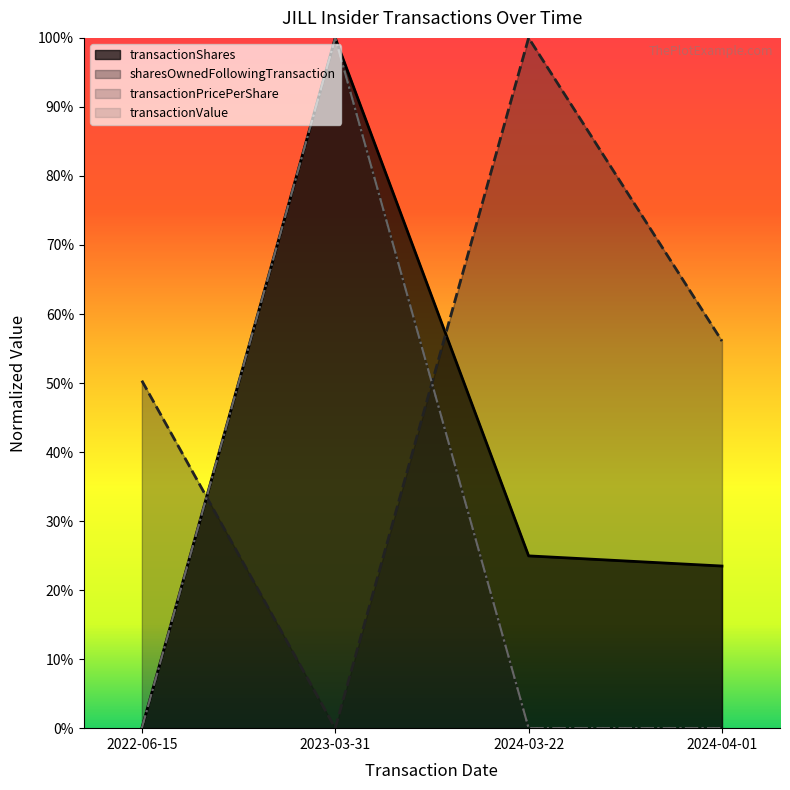

In transactionShares, how many points are higher than both neighbors (excluding endpoints)?

1